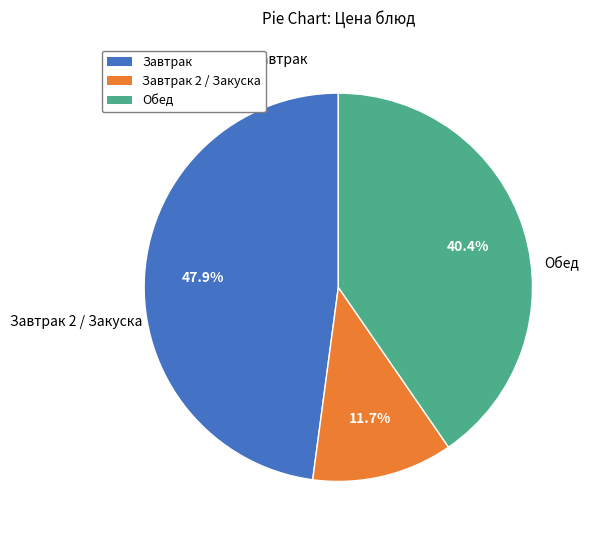

Approximately how many times larger is the value at Завтрак 2 / Закуска compared to Обед?

0.3